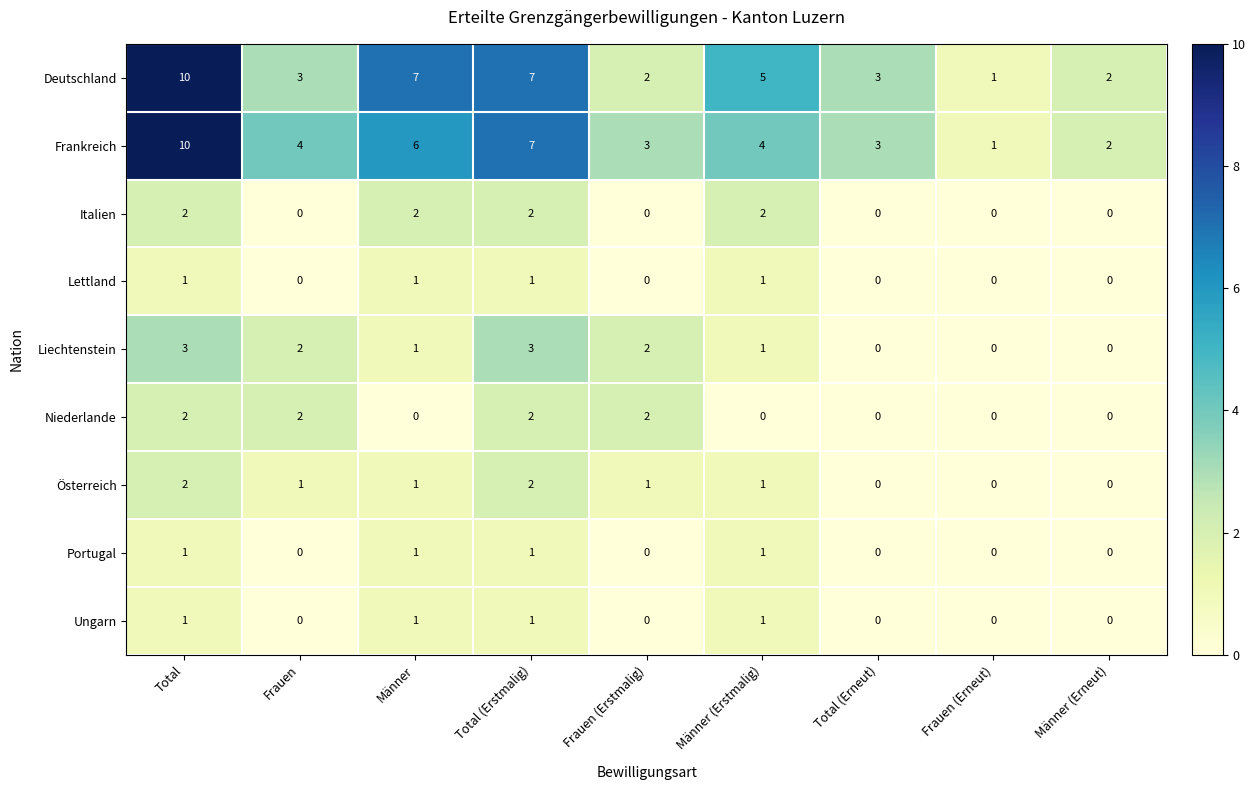

Between Total and Frauen (Erstmalig), which series saw the biggest shift?

Deutschland